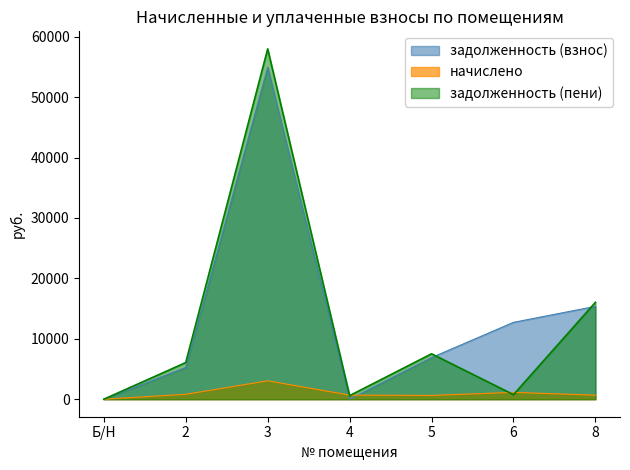

Where is the first local maximum for задолженность (взнос)?

3